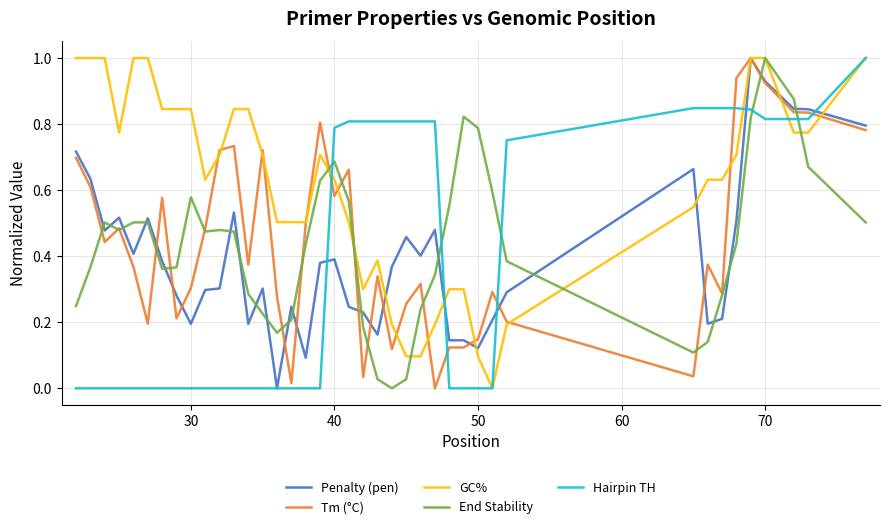

What are all the series names shown in the legend?

Penalty (pen), Tm (°C), GC%, End Stability, Hairpin TH